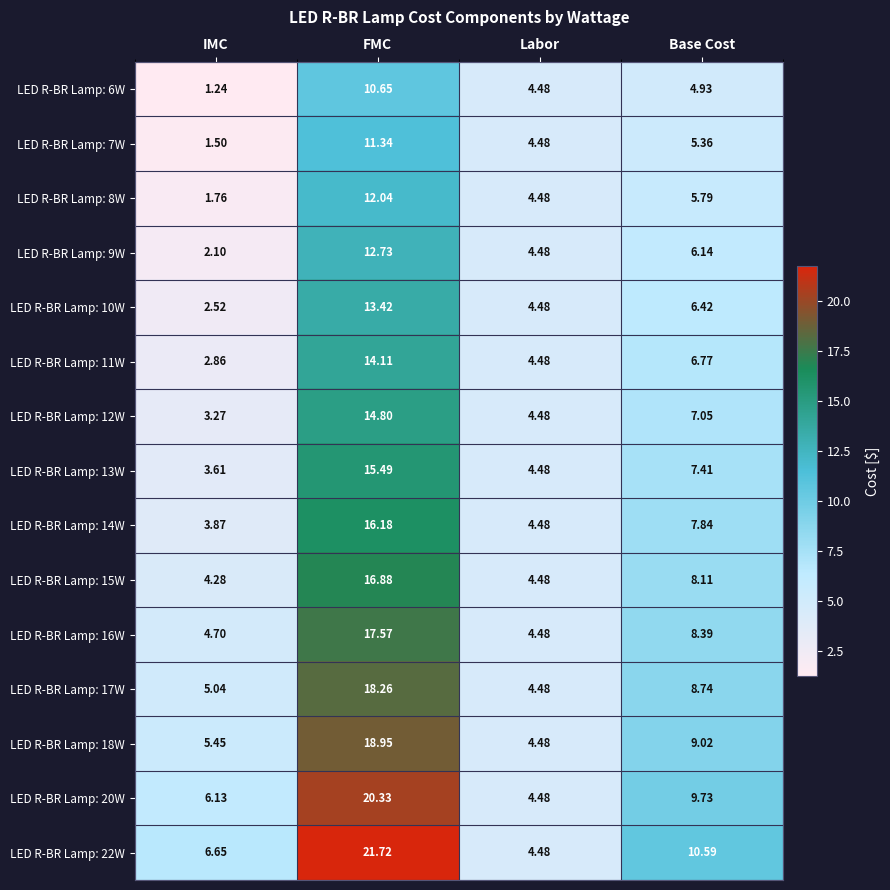

At which label is LED R-BR Lamp: 6W closest to 5?

Base Cost